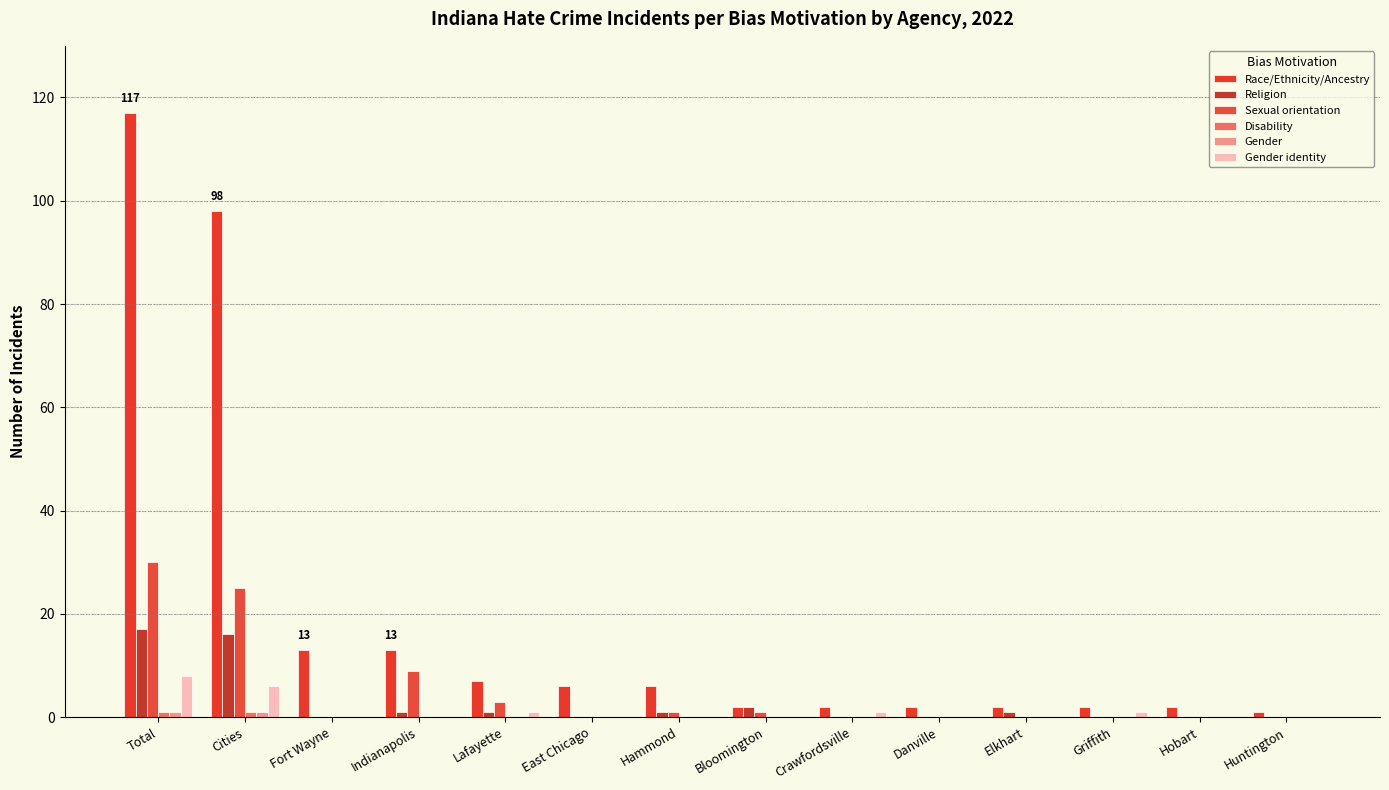

How many groups of bars are there?

14